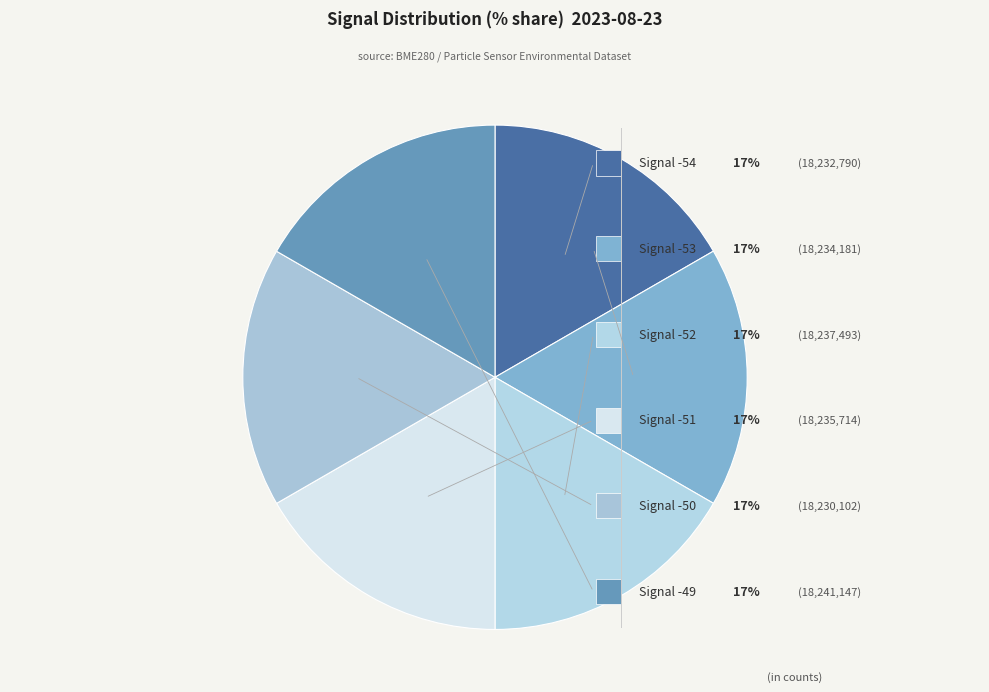

To the nearest percent, what percentage of the pie is -50?

17%